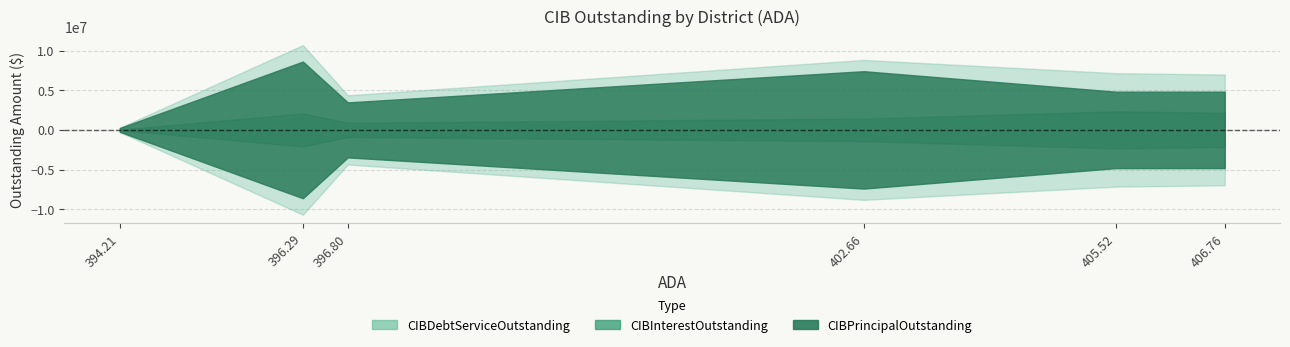

What are all the series names shown in the legend?

CIBPrincipalOutstanding, CIBInterestOutstanding, CIBDebtServiceOutstanding